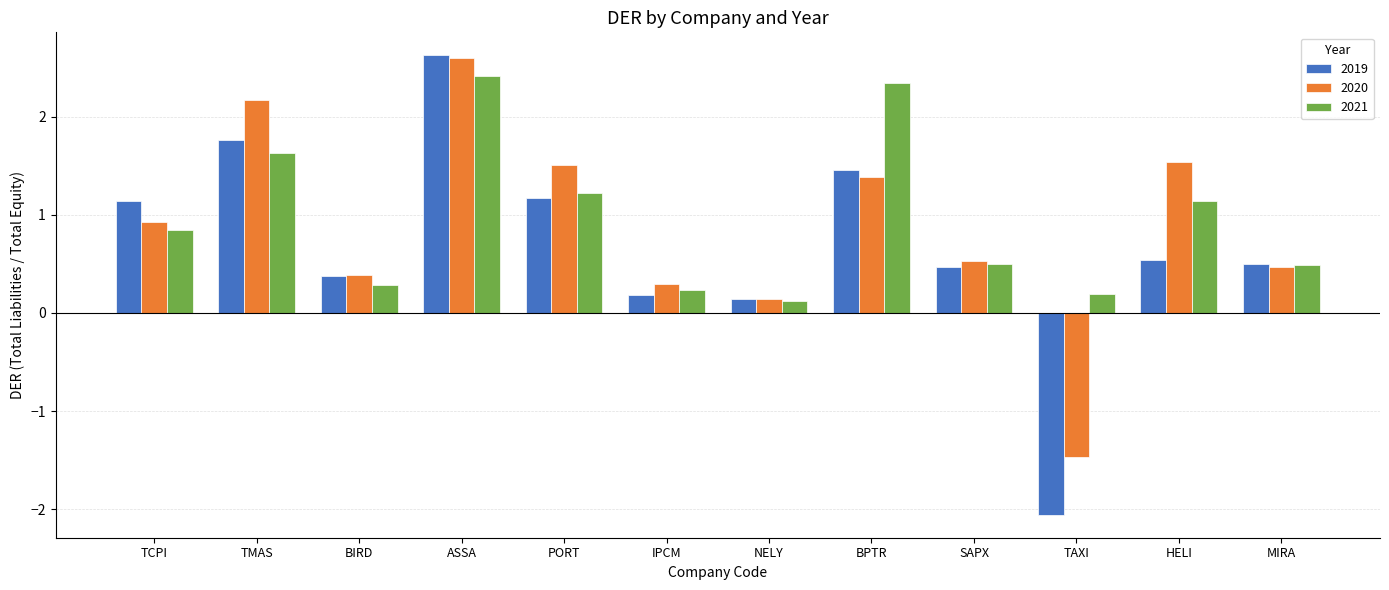

Does the chart contain stacked bars?

No